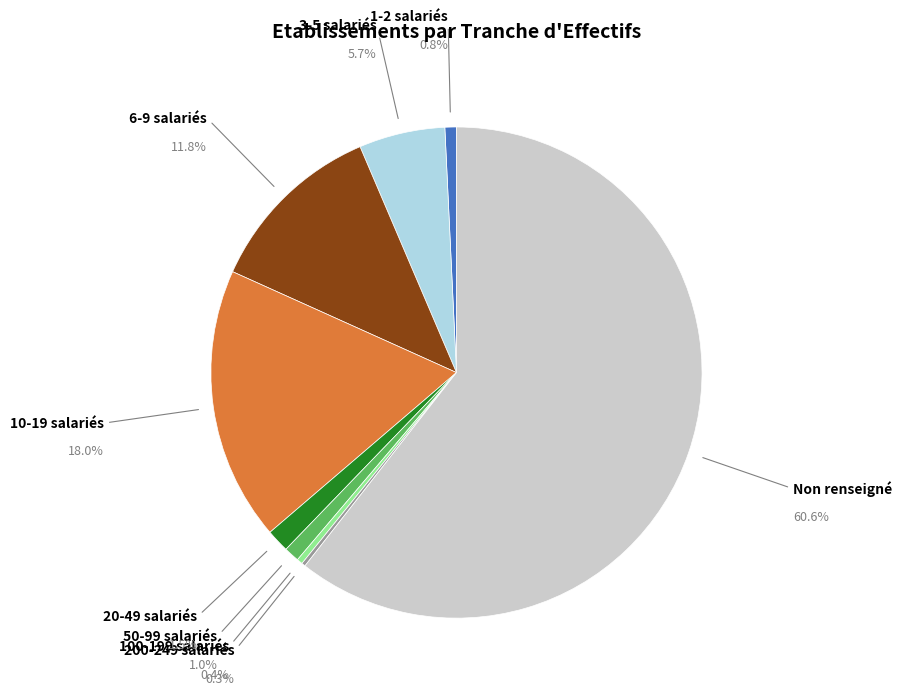

Is there a majority slice in this chart?

Yes